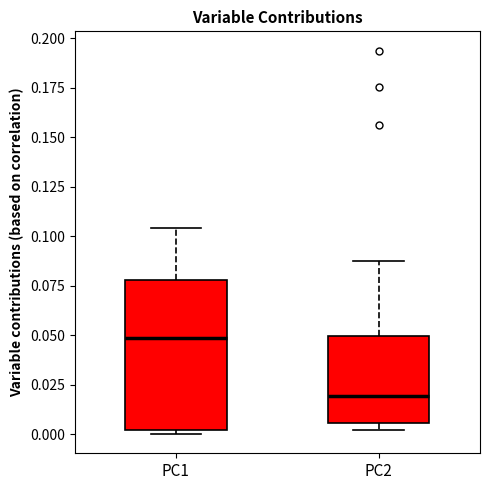

Reading left to right, read every box against the y-axis: the position of its median line, the range the box covers, and the ends of its whiskers. The values are not printed on the chart, so give them approximately, as read against the axis.

PC1: median 0.050, box 0.000 to 0.080, whiskers 0.000 (just below the box's lower edge) to 0.105
PC2: median 0.020, box 0.005 to 0.050, whiskers 0.000 to 0.090